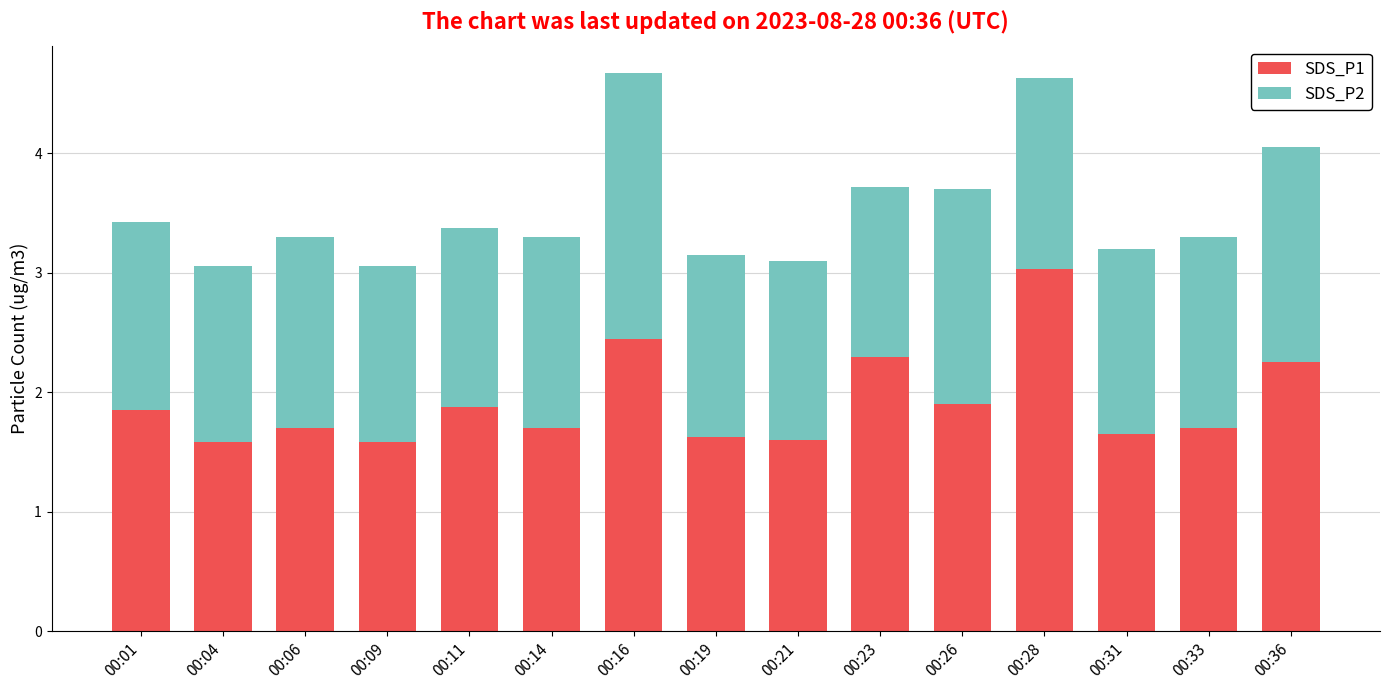

What is the difference between the SDS_P1 values at 00:36 and 00:31?

0.6